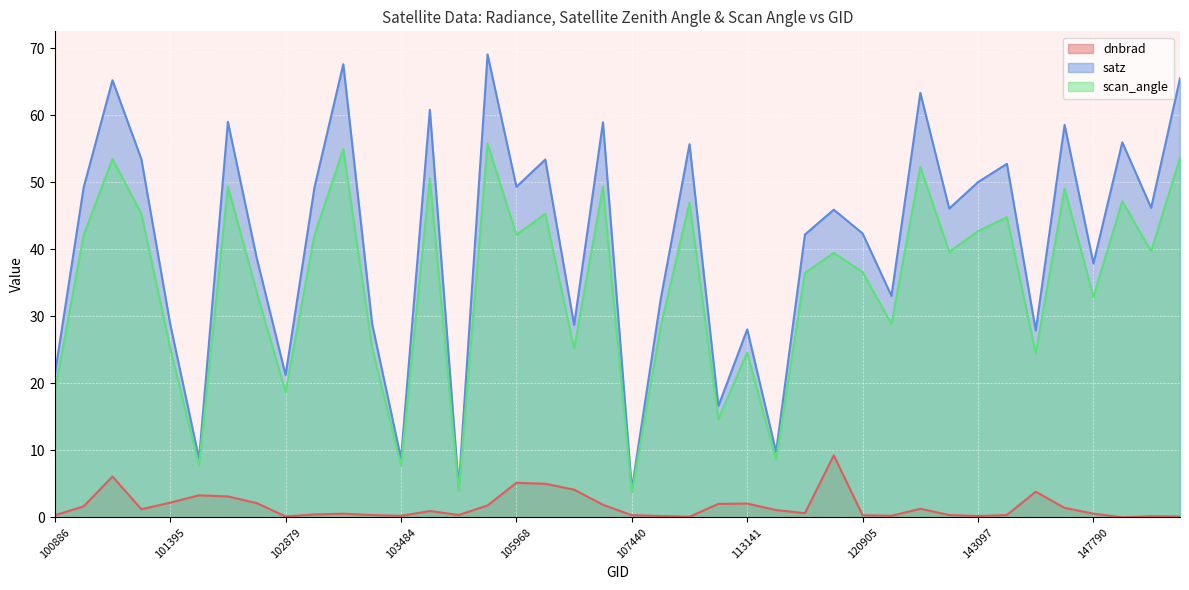

How many distinct data groups are displayed?

3